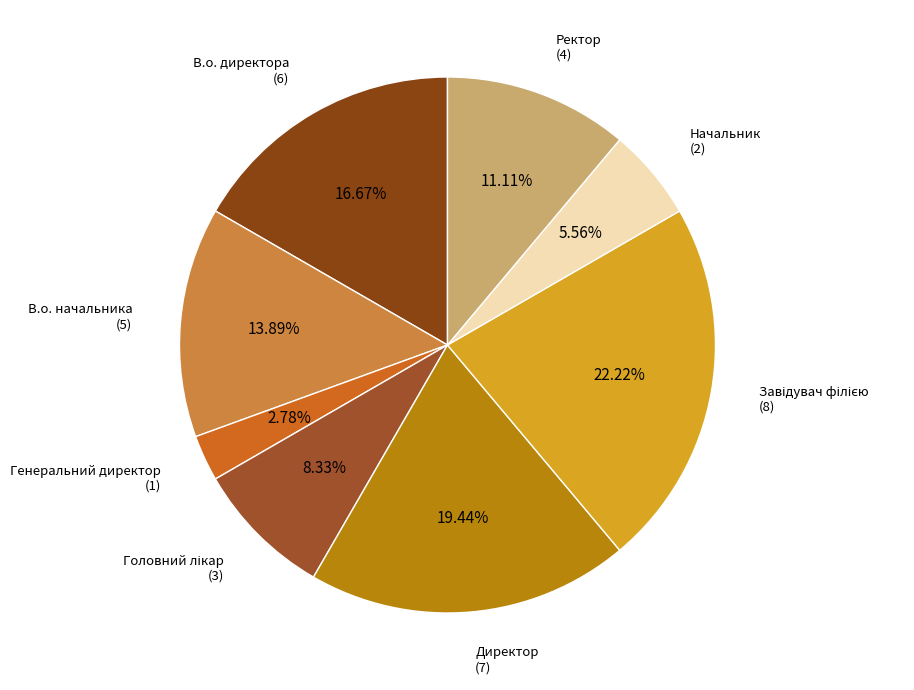

How many slices are in this pie chart?

8